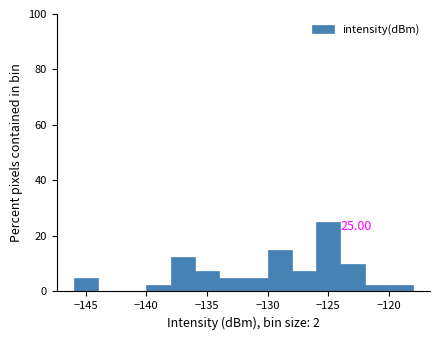

Over which range of the x-axis is the bar tallest?

-126 to -124